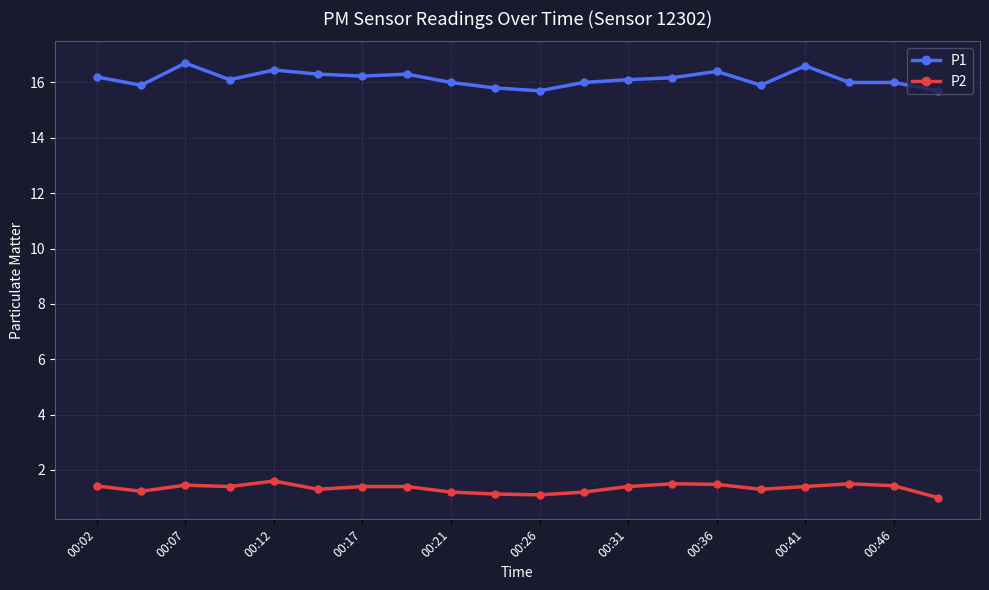

True or false: P1 and P2 intersect in this chart.

False